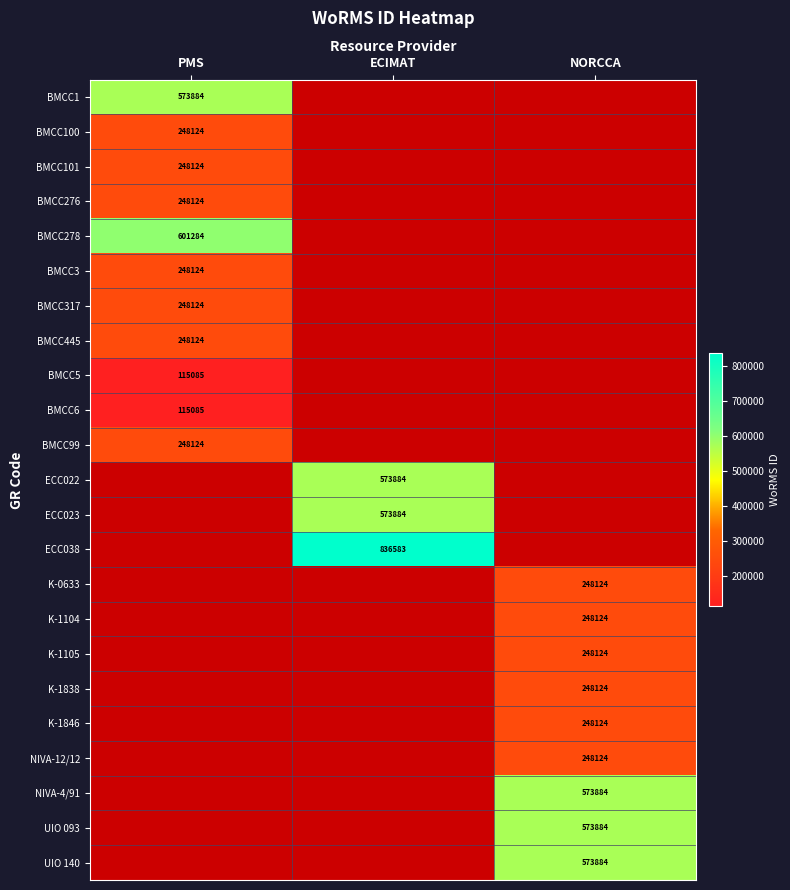

At which category does the chart reach its minimum across all series?

ECIMAT